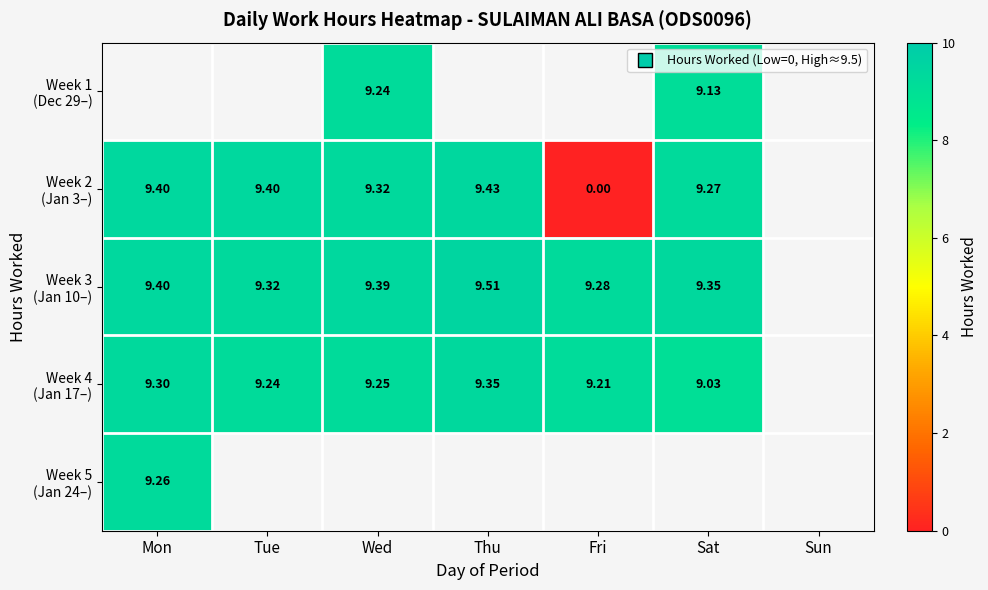

What is the greatest value displayed?

9.5